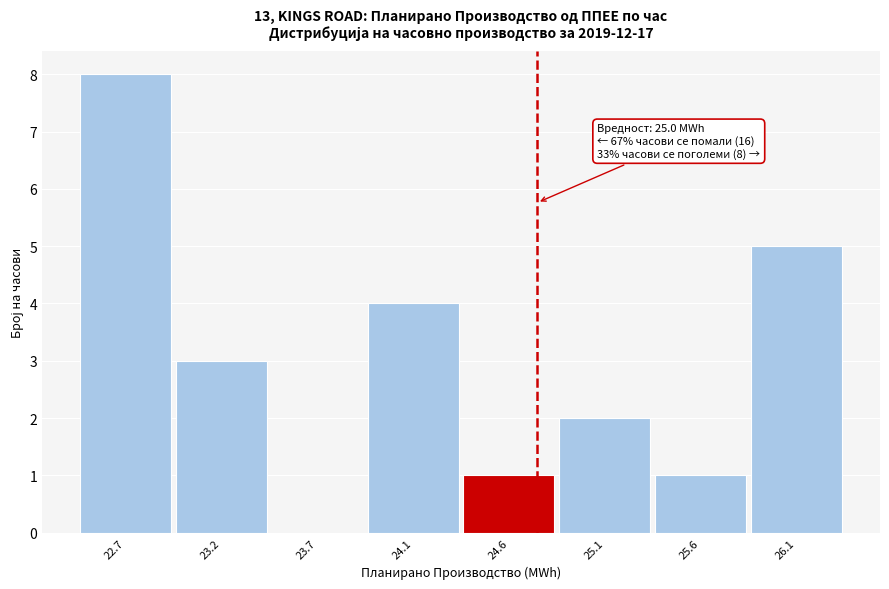

Reading right to left, list all the values displayed in this chart.

26.1=5	25.6=1	25.1=2	24.6=1	24.1=4	23.7=0	23.2=3	22.7=8